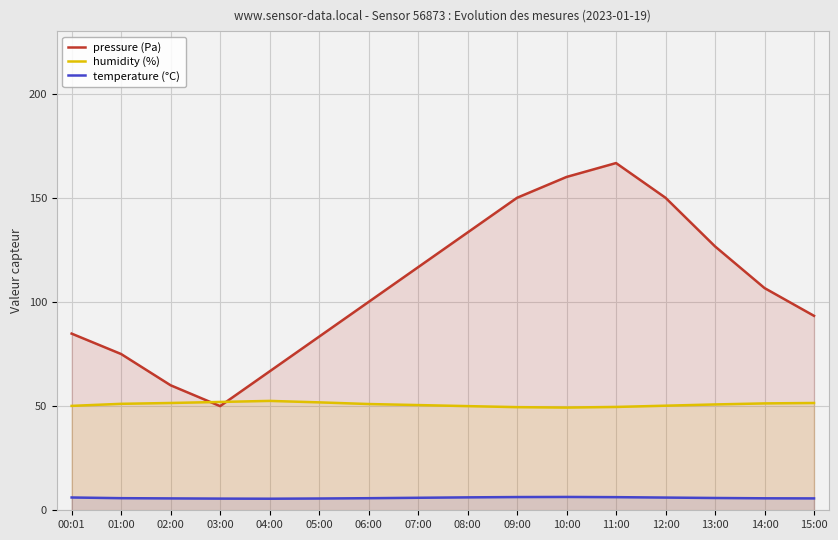

Does the chart have visible grid lines?

Yes